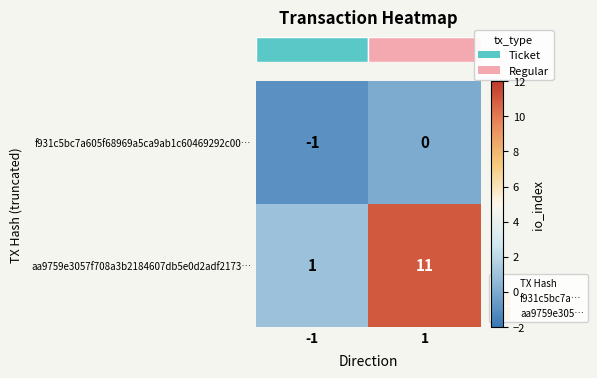

Which series has the largest total across all categories?

aa9759e3057f708a3b2184607db5e0d2adf2173…